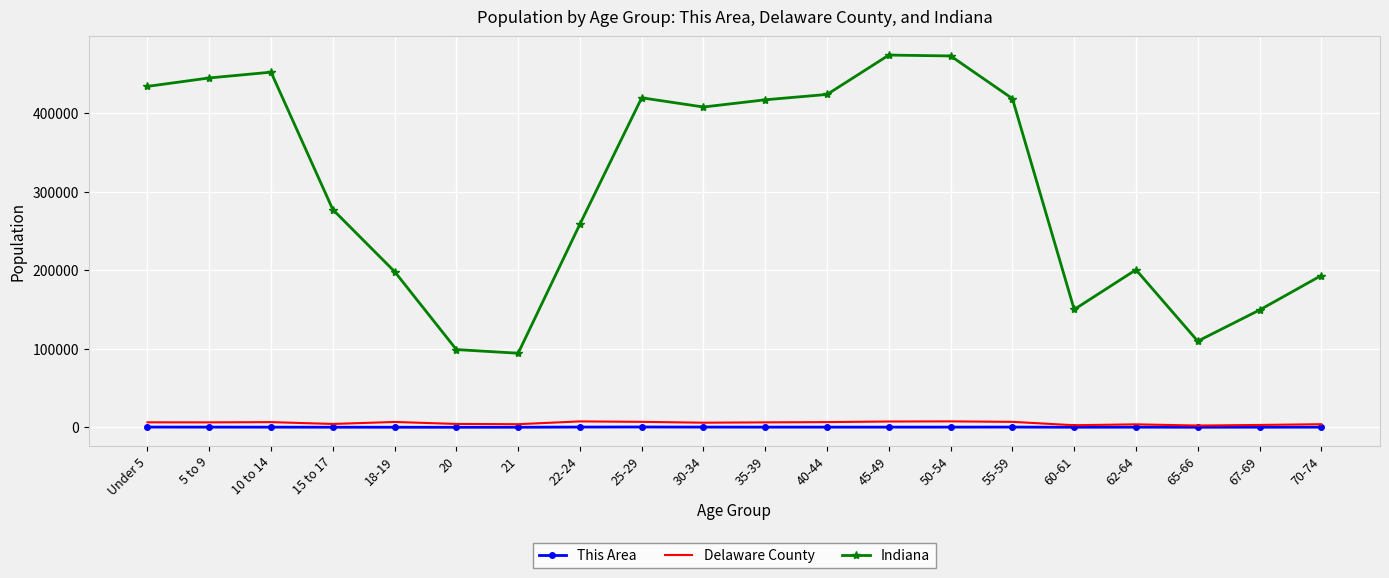

True or false: Delaware County and Indiana intersect in this chart.

False